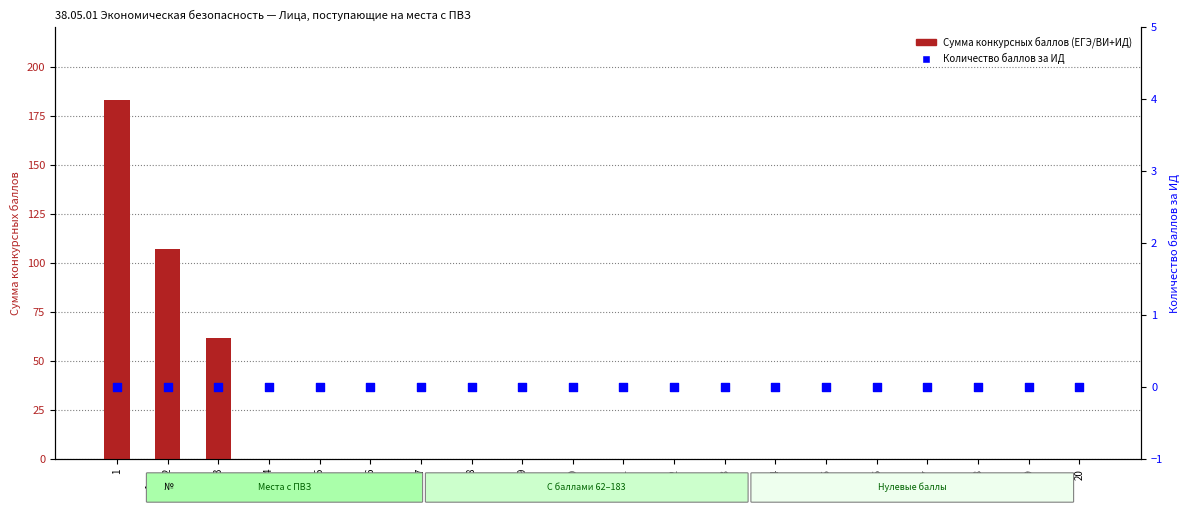

At which category is the sum across all series the highest?

1